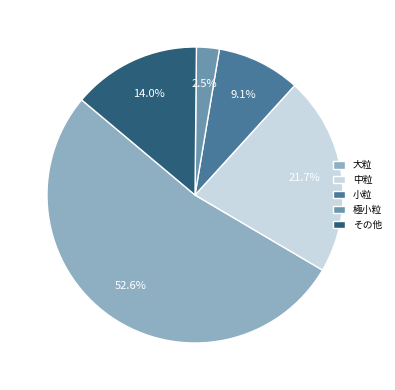

Combined, do 中粒 and 小粒 account for over 50%?

No